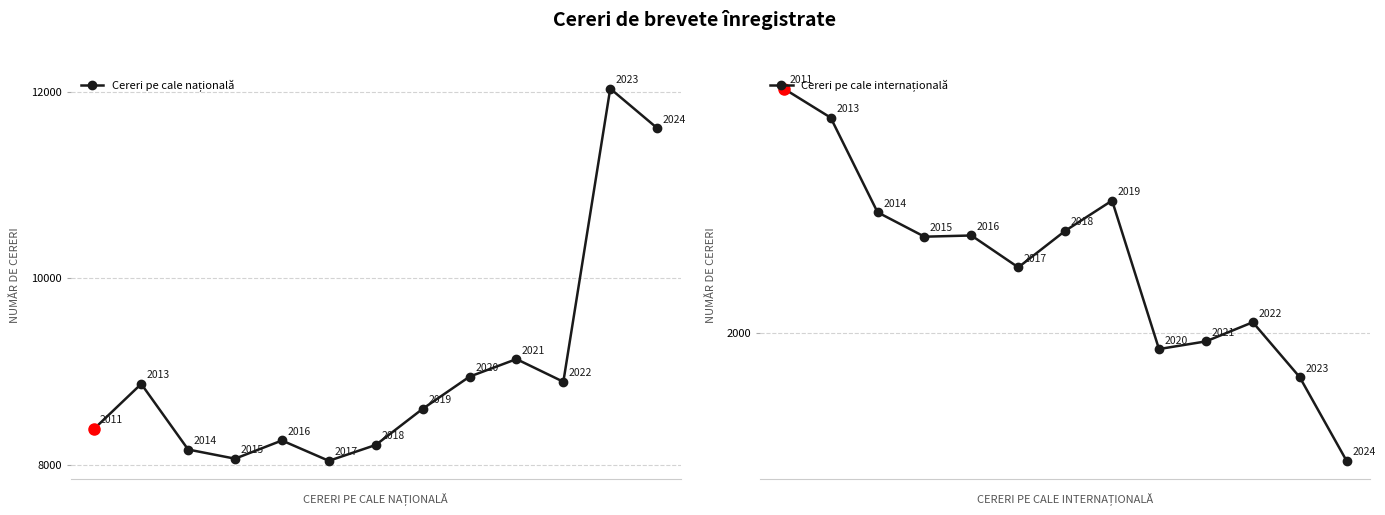

Rank the series by their maximum value, from lowest to highest.

Cereri pe cale internațională, Cereri pe cale națională